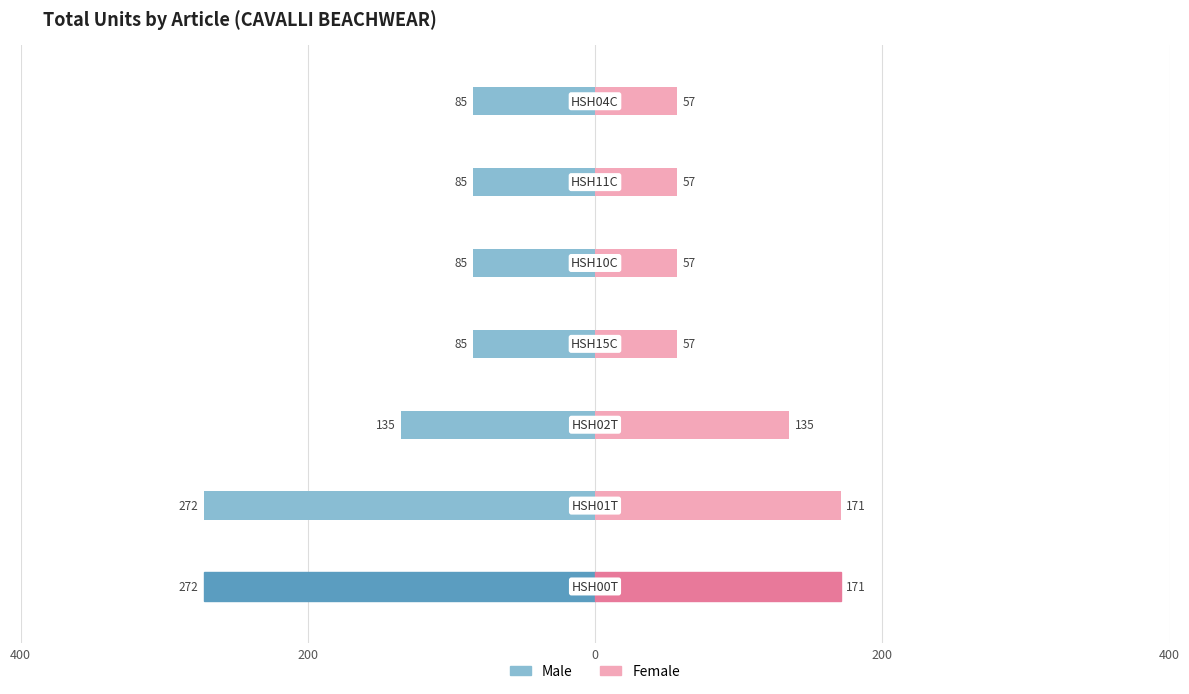

Which series has the widest spread of values?

Male